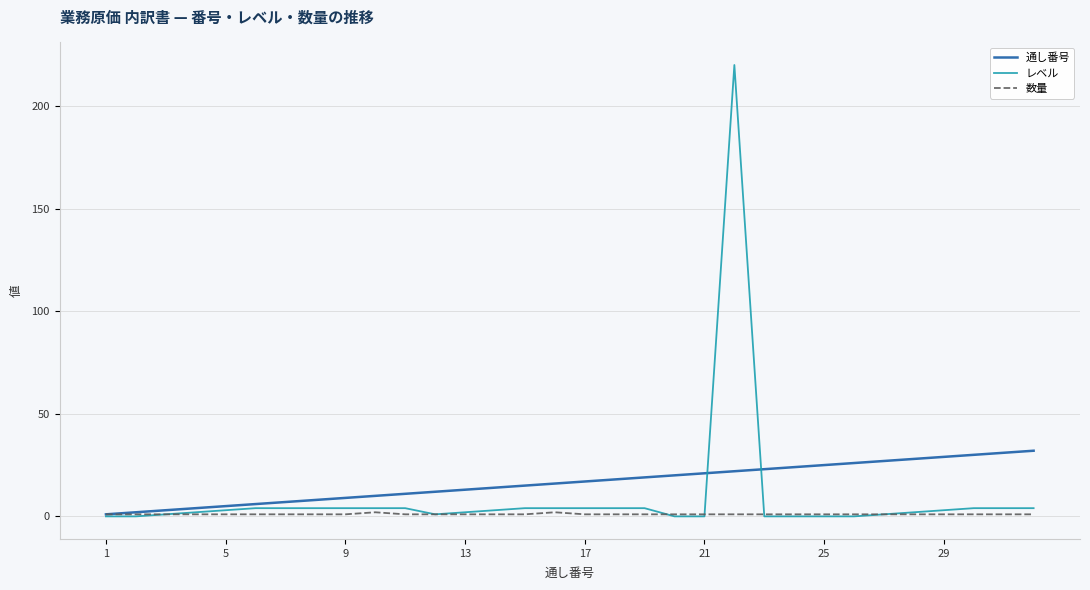

What are all the series names shown in the legend?

通し番号, レベル, 数量